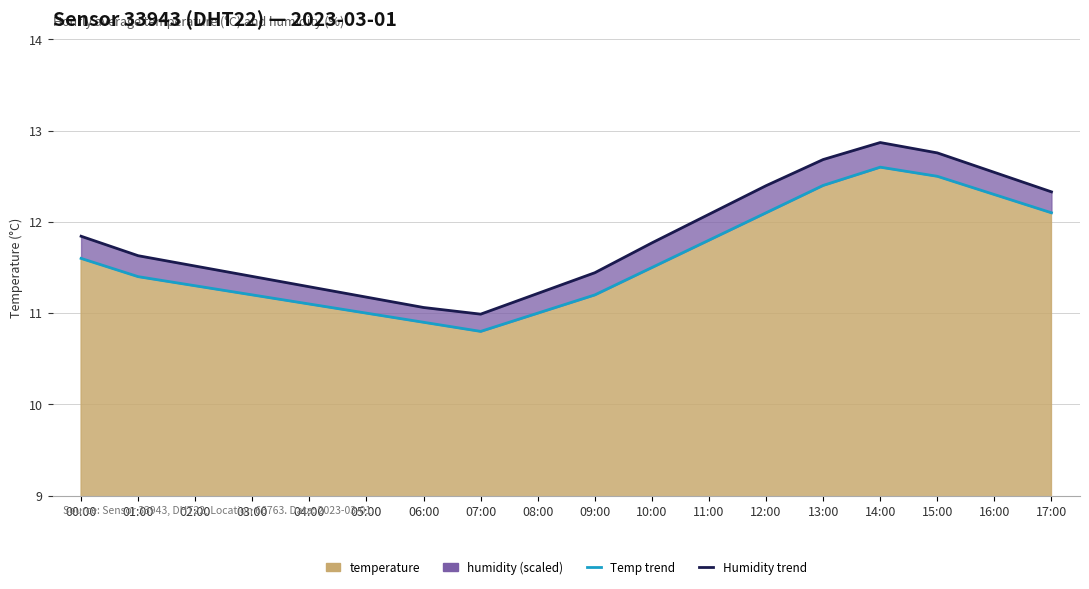

True or false: Temp Y/Y line and Humidity trend line intersect in this chart.

False